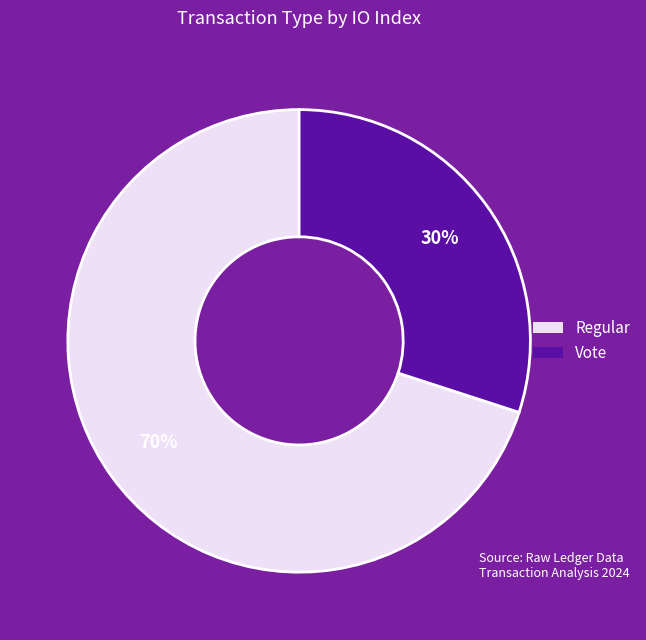

Between Vote and Regular, which is larger?

Regular